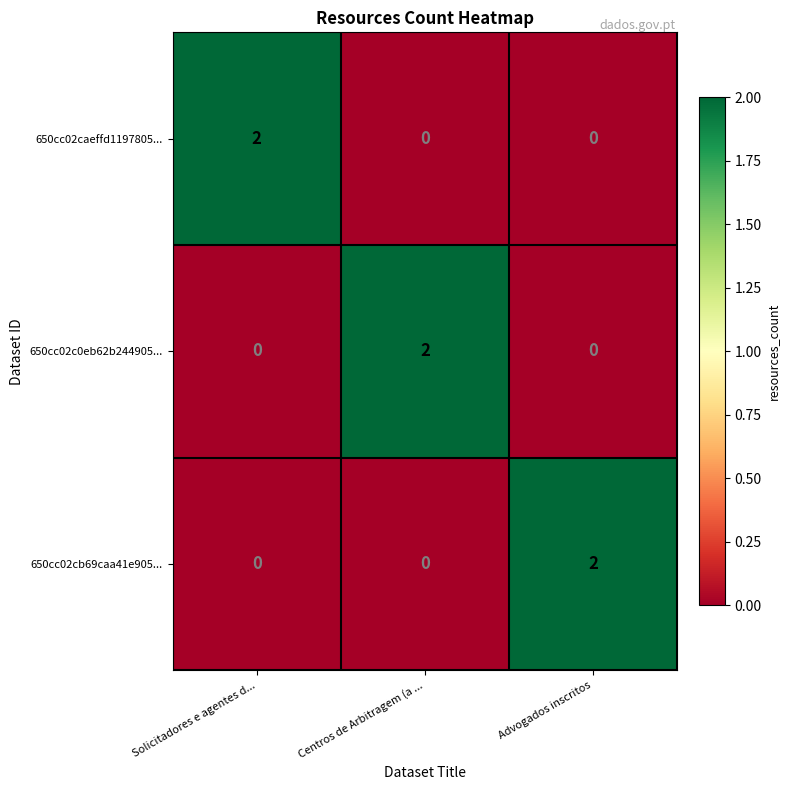

At how many categories does at least one series exceed 1?

3